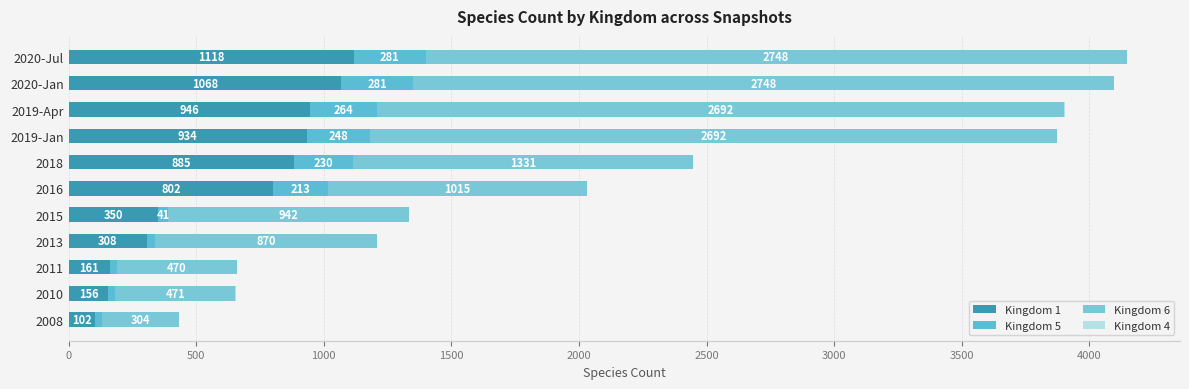

How many data points does each series have?

11